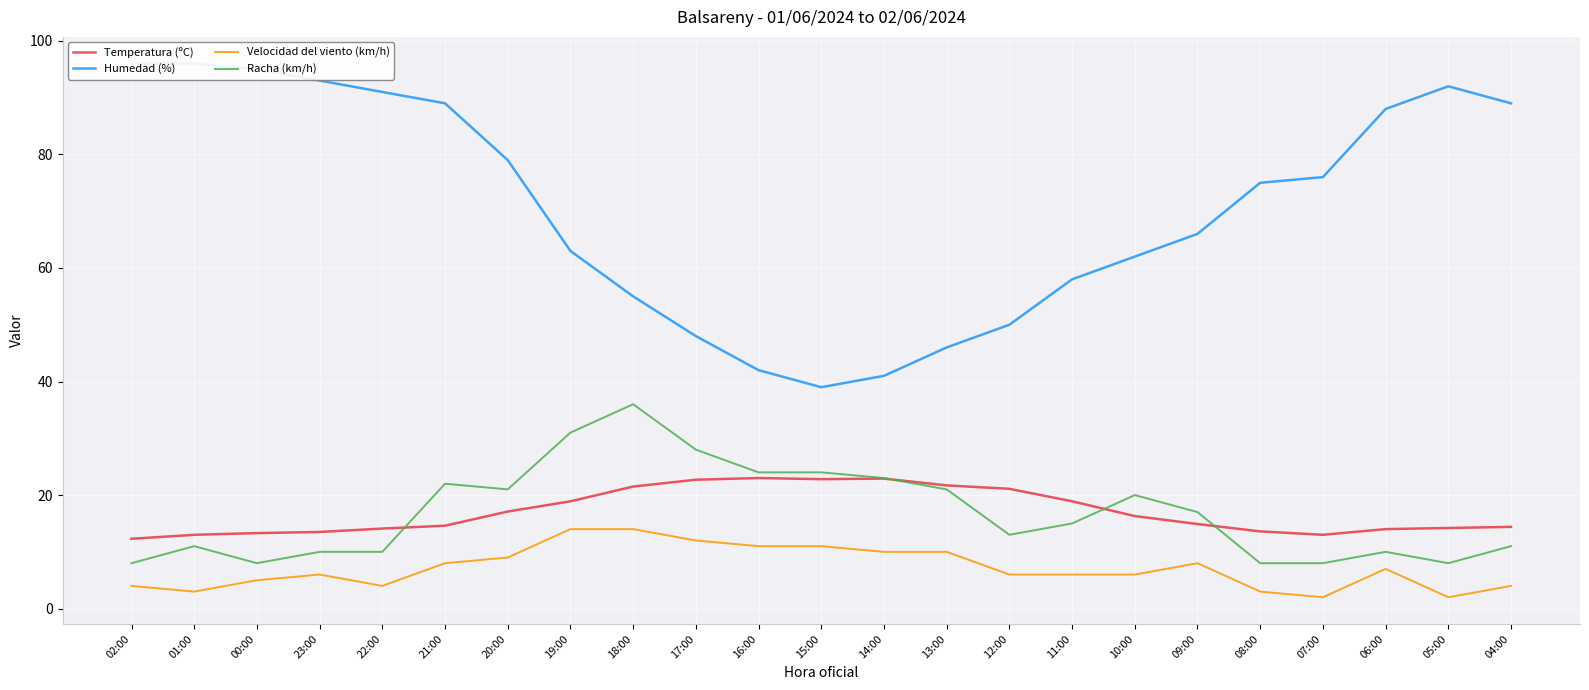

How many lines are shown in the chart?

4